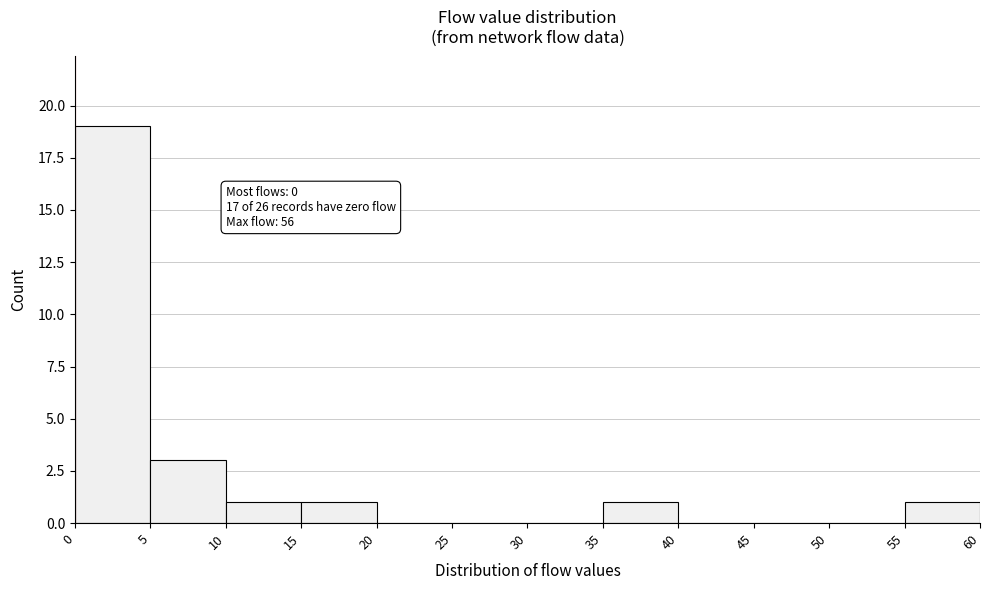

Over which range of the x-axis is the bar tallest?

0 to 5